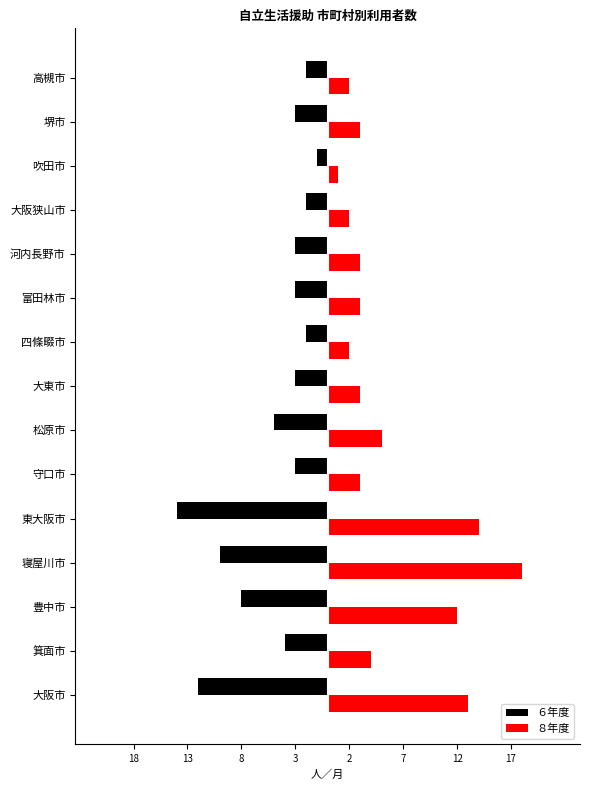

What are all the series names shown in the legend?

６年度, ８年度